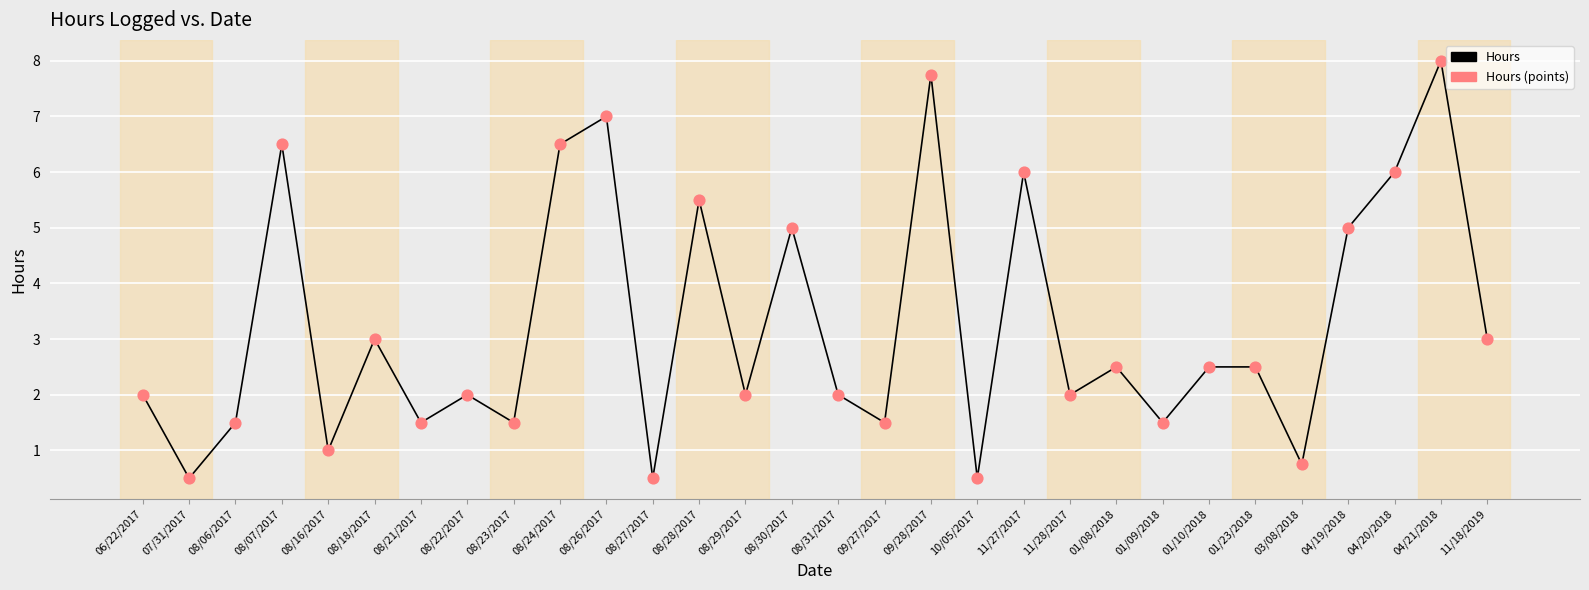

What is the ratio of the value at 01/09/2018 to the value at 11/18/2019?

0.5